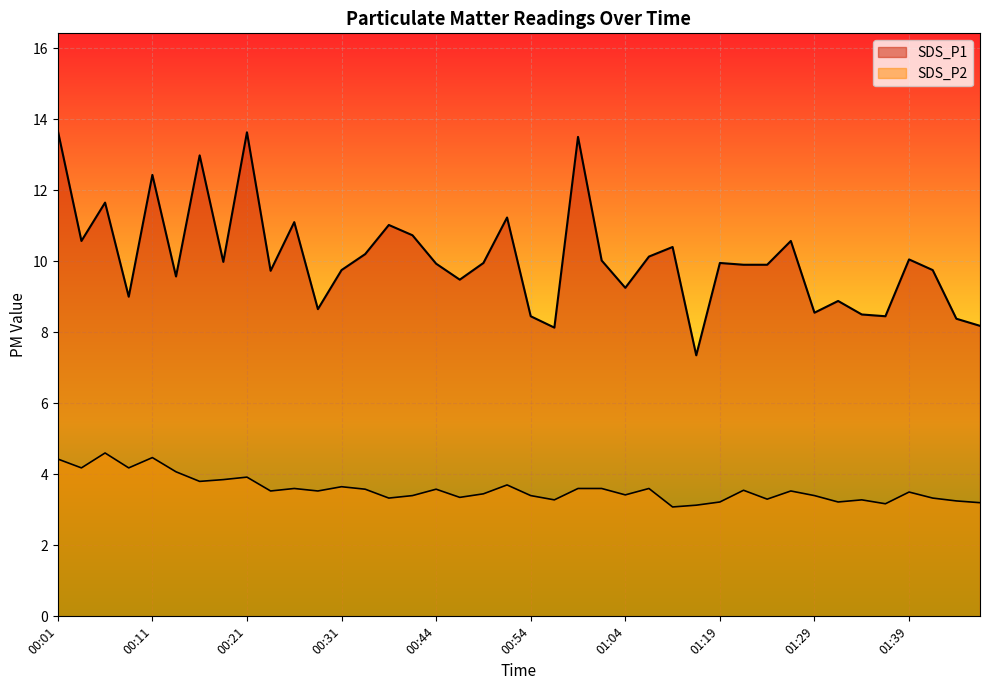

How many data points in SDS_P1 are above 9?

29